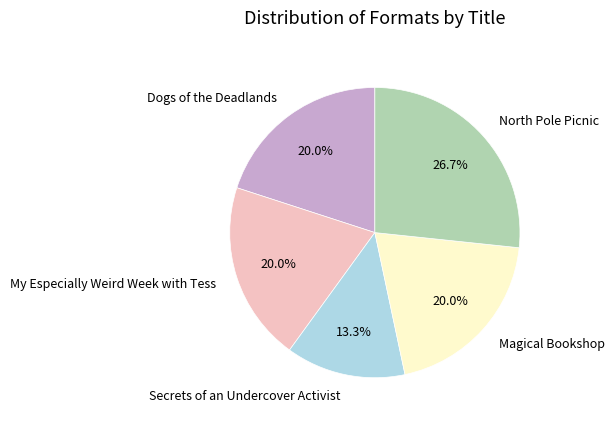

To the nearest percent, what percentage of the pie is Magical Bookshop?

20%